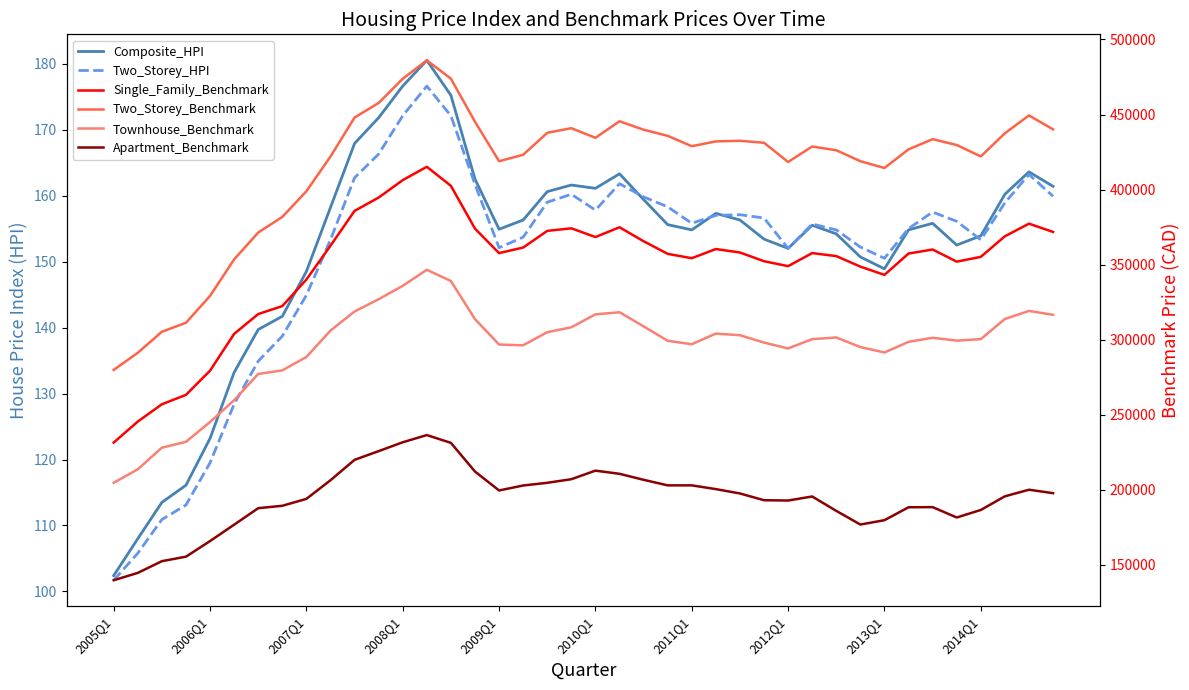

What position from the right is 25?

15